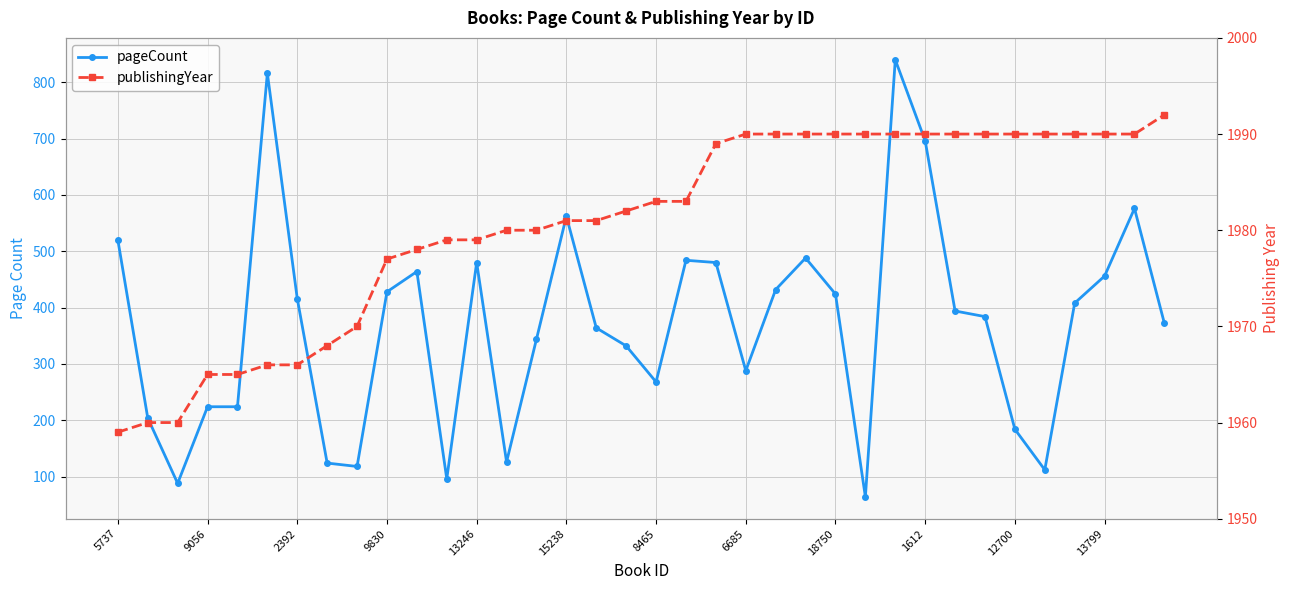

At which category is the sum across all series the highest?

26